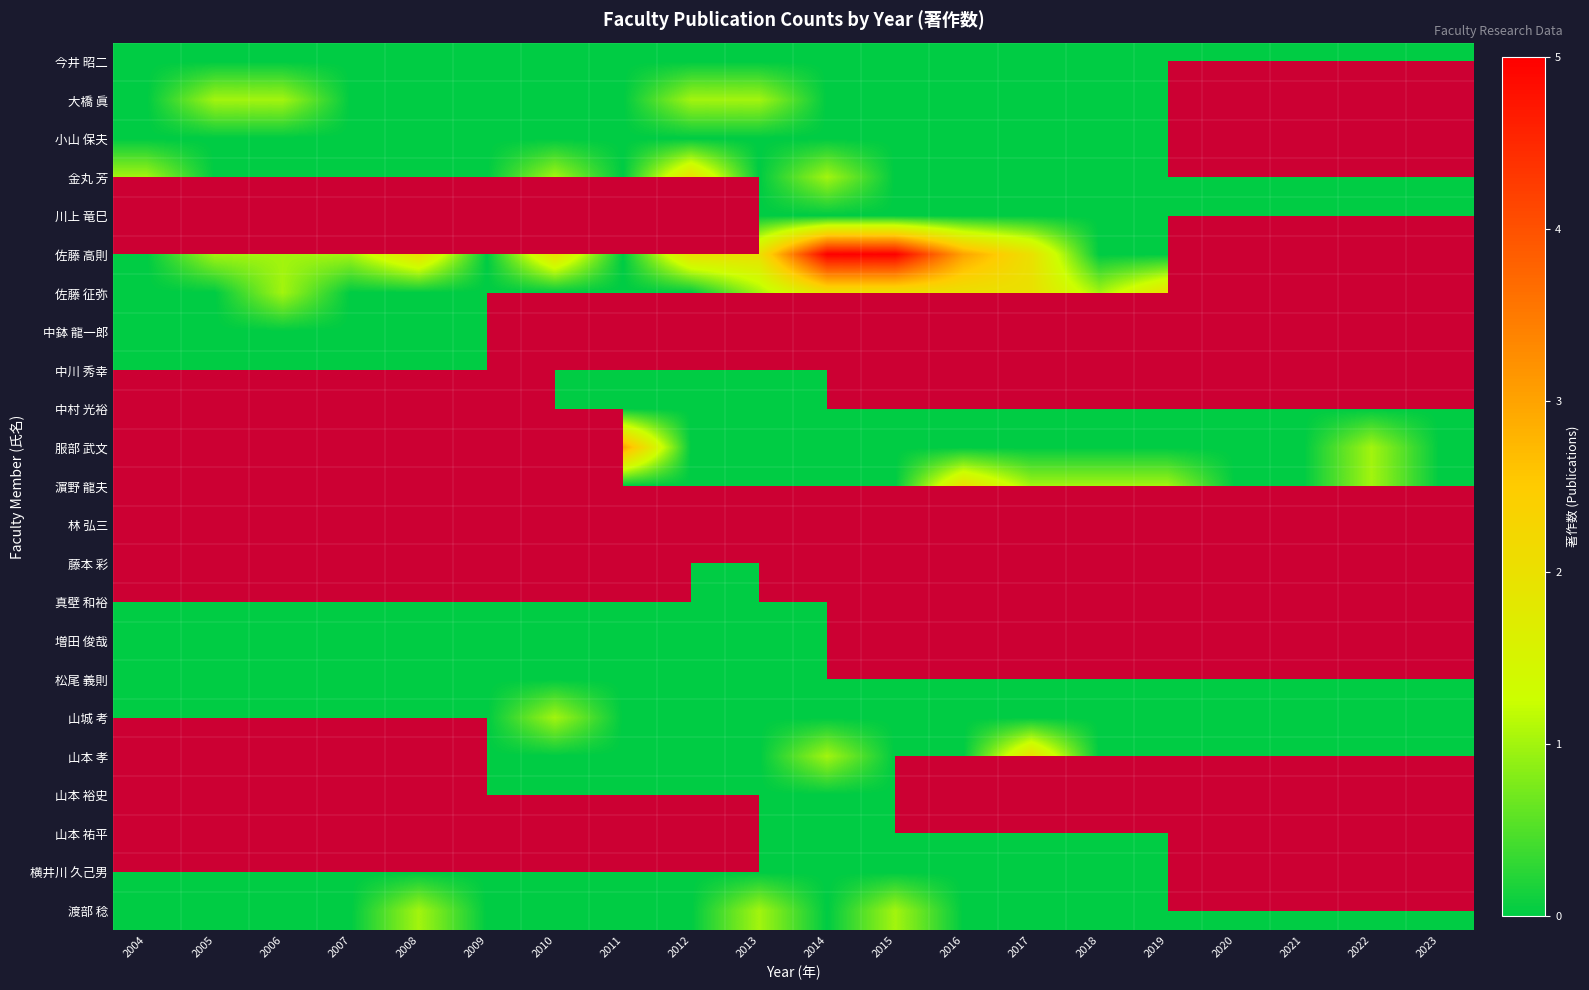

How many series are shown in this chart?

23